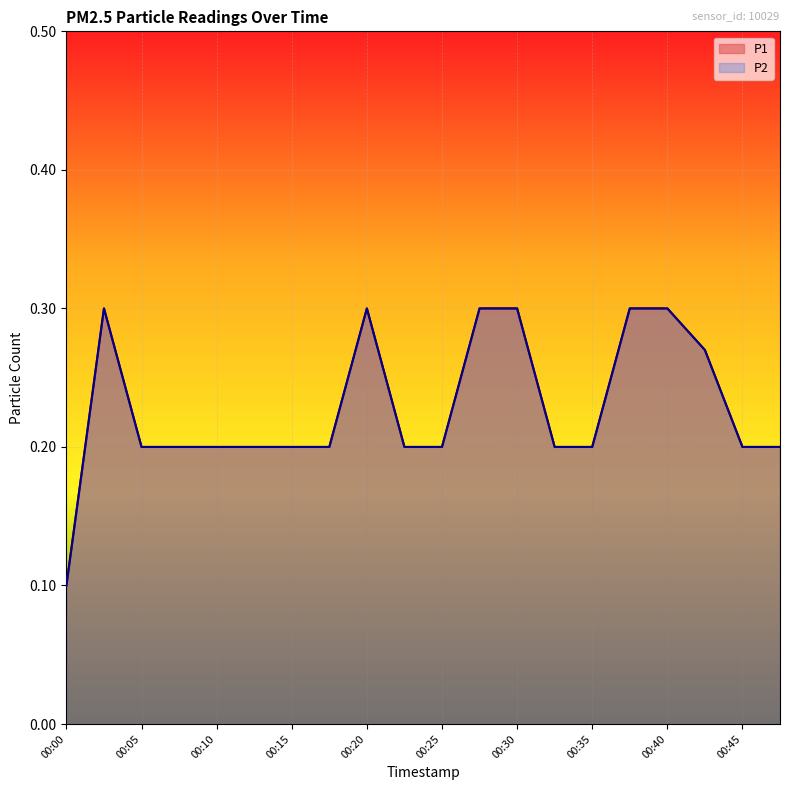

Which series has the largest total across all categories?

P1